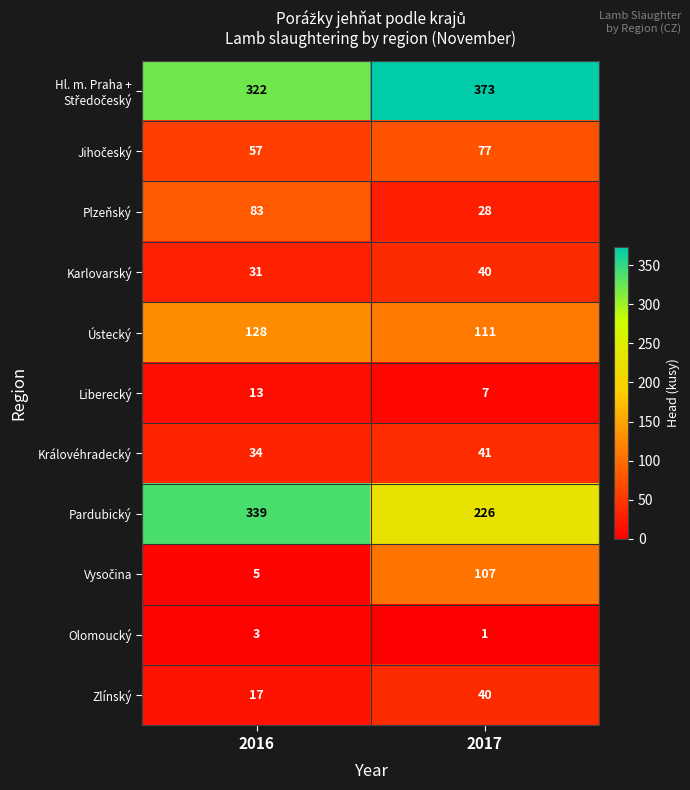

What is the sum of all Zlínský values?

57